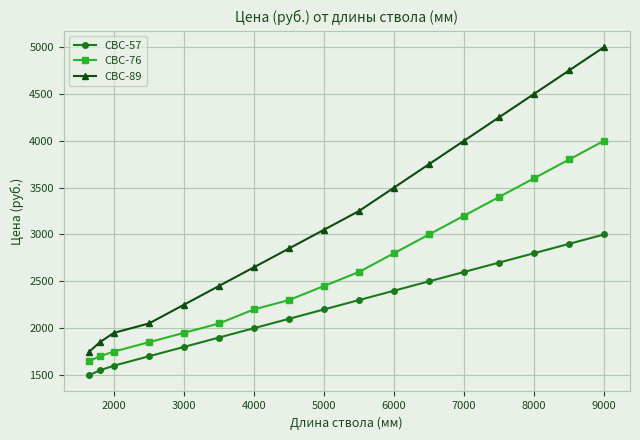

What is the maximum value for СВС-57?

3000